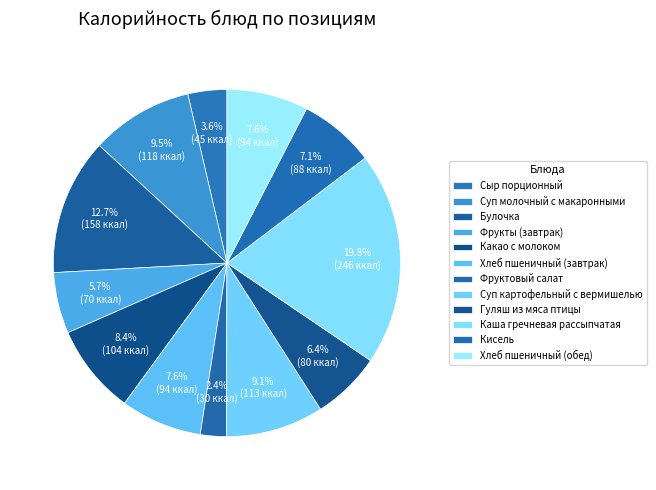

Is it true that Суп молочный с макаронными is 24% of the pie?

False